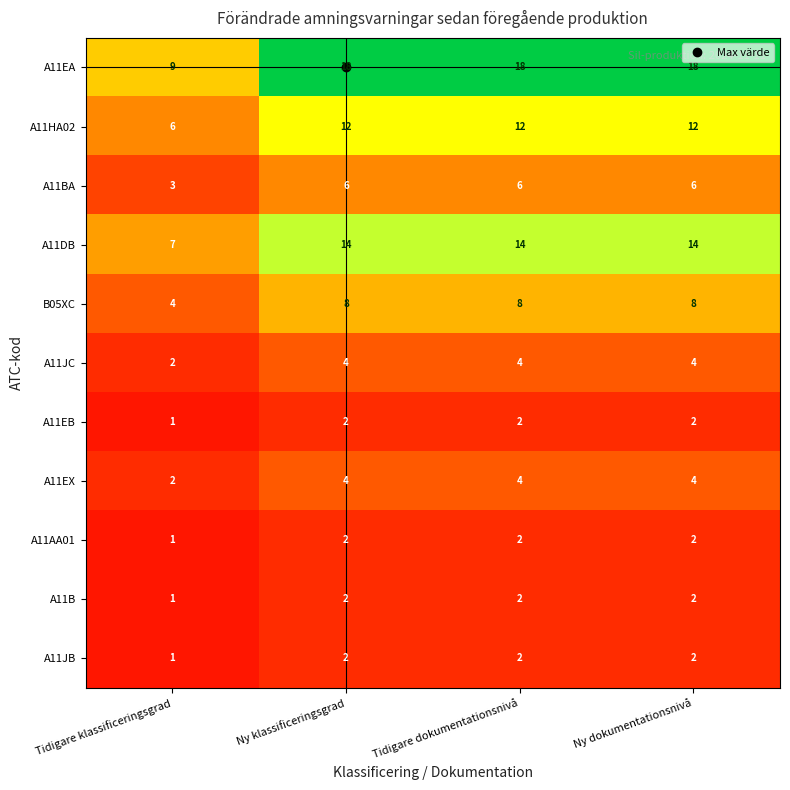

Which series has the widest spread of values?

A11EA